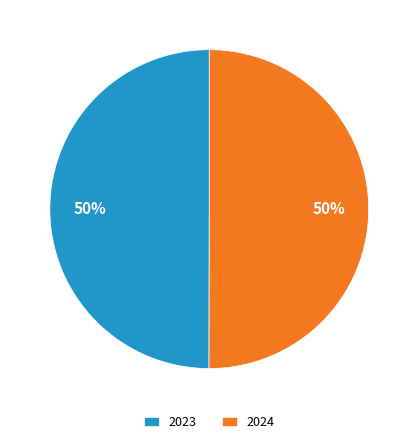

Do 2023 and 2024 together represent more than half of the pie?

Yes